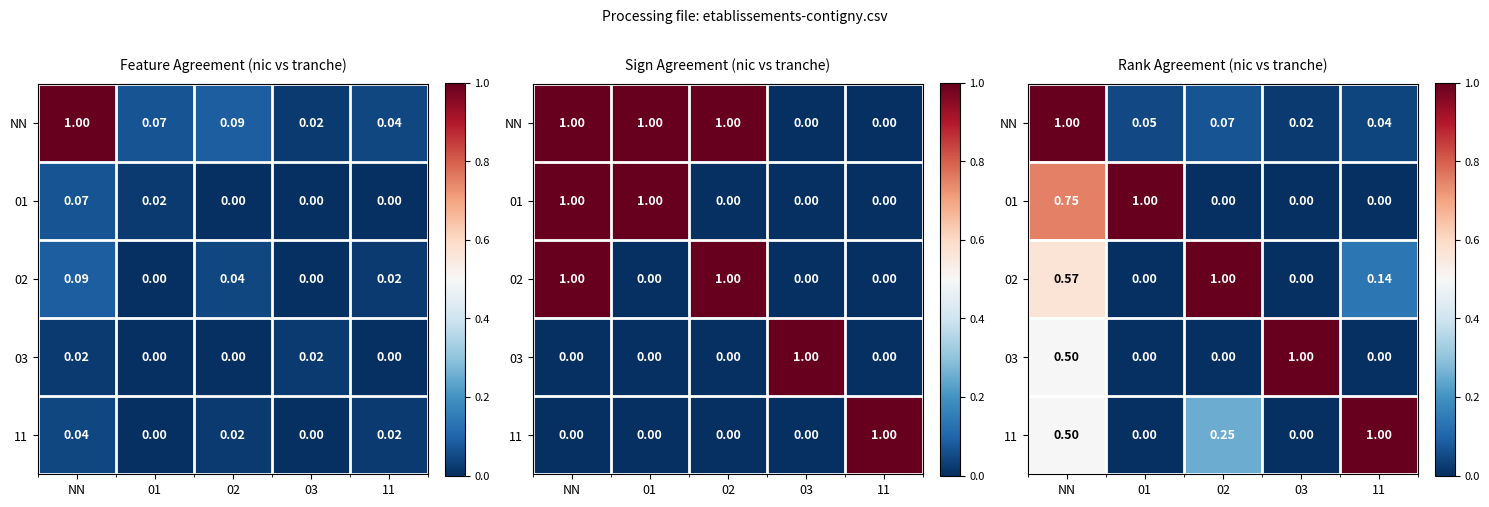

At which category is the sum across all series the highest?

NN